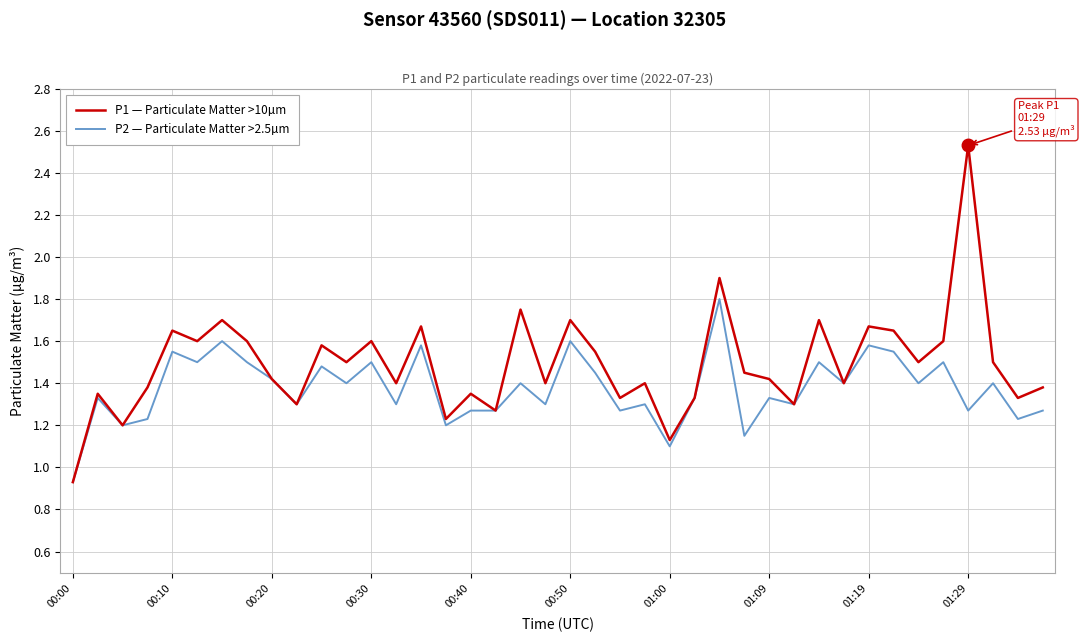

Does the chart have visible grid lines?

Yes